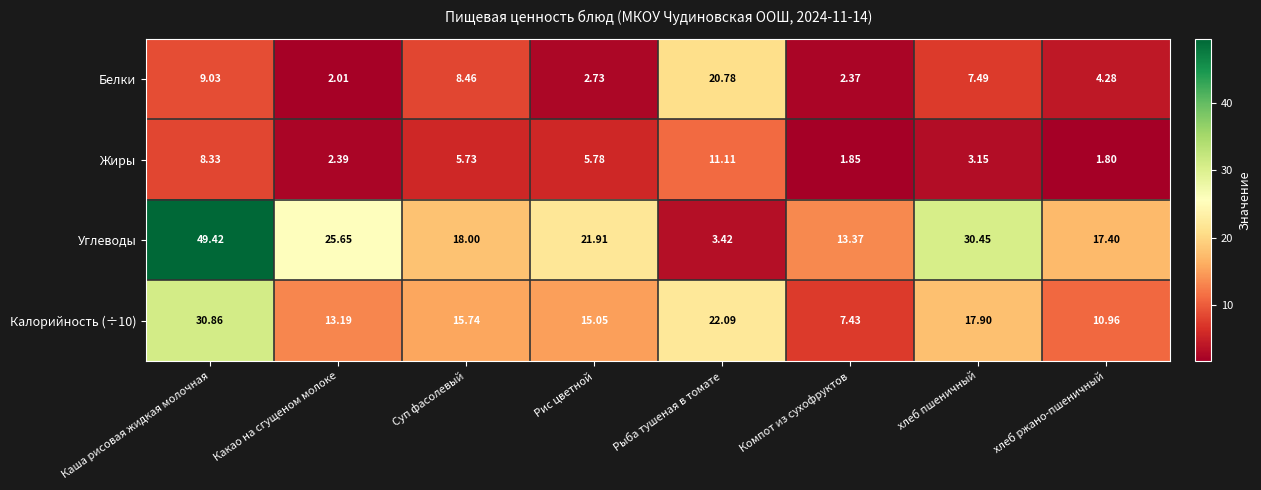

List the labels in order of Жиры value, smallest first.

хлеб ржано-пшеничный, Компот из сухофруктов, Какао на сгущеном молоке, хлеб пшеничный, Суп фасолевый, Рис цветной, Каша рисовая жидкая молочная, Рыба тушеная в томате